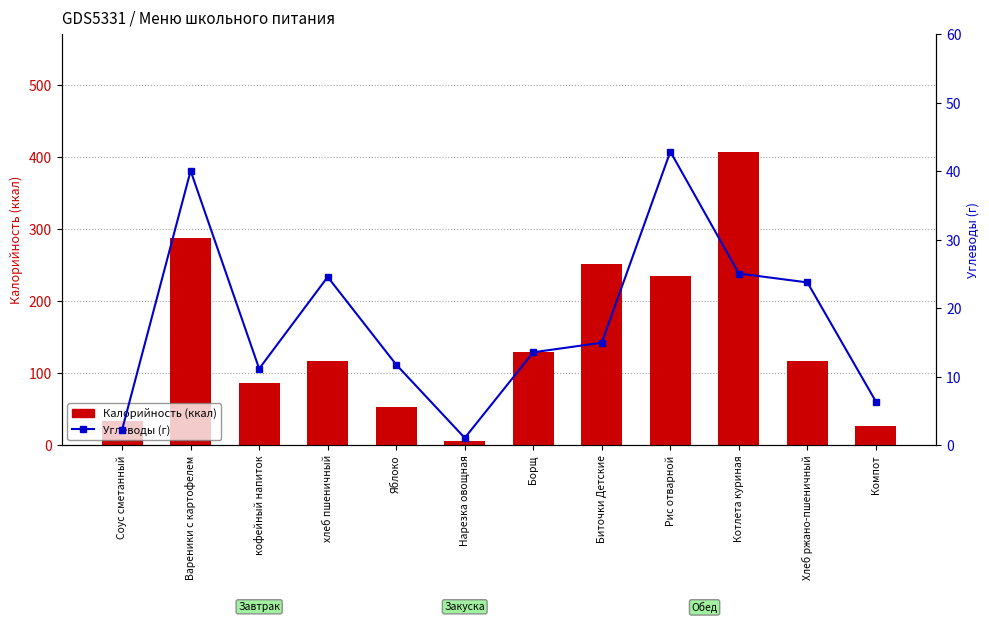

At how many categories does at least one series exceed 256?

2